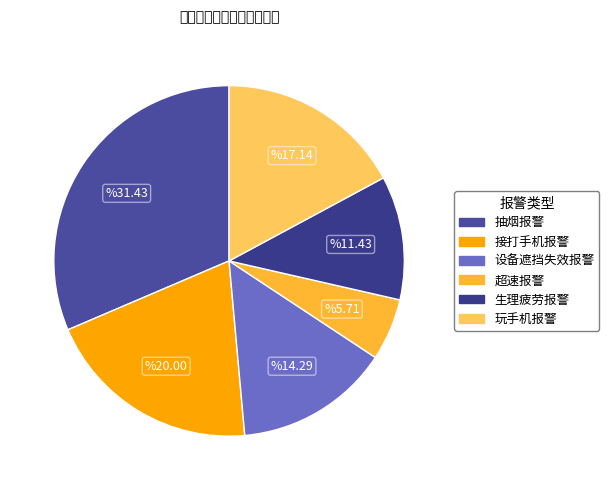

Approximately how many times larger is the value at 超速报警 compared to 生理疲劳报警?

0.5